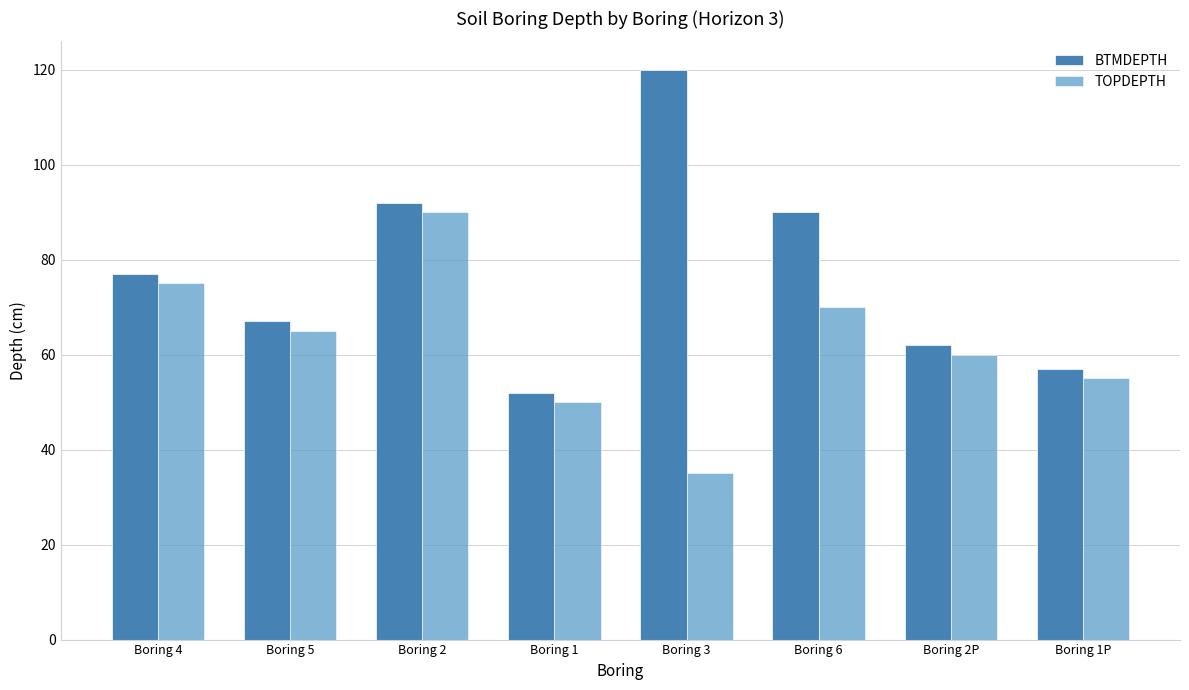

Where does the TOPDEPTH series first go above 65?

Boring 4